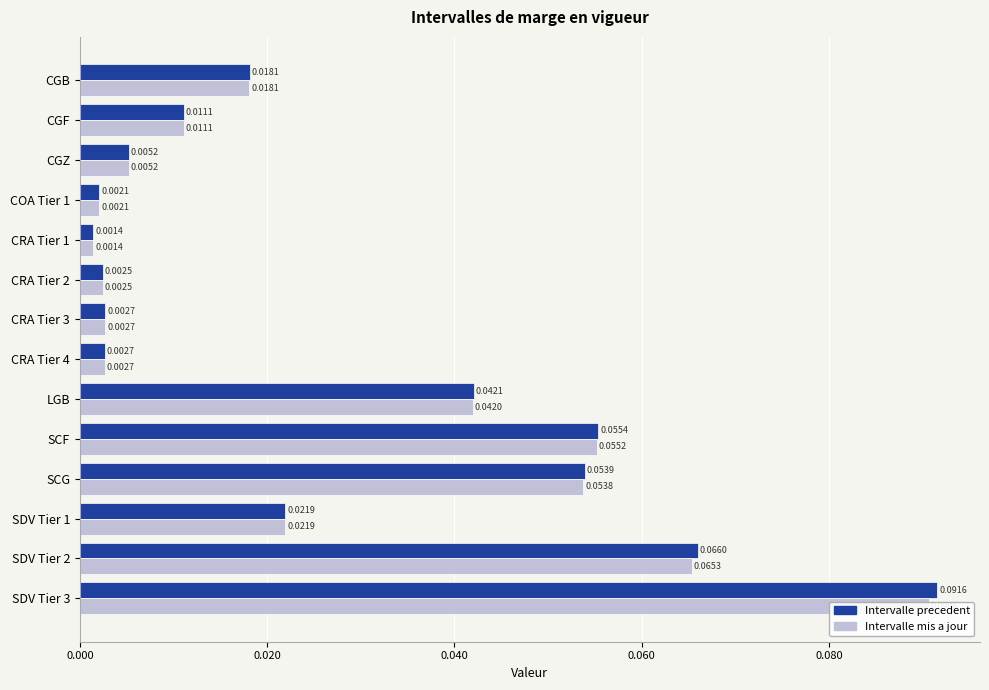

What is the difference between the maximum and minimum values in the Intervalle mis a jour series?

0.1